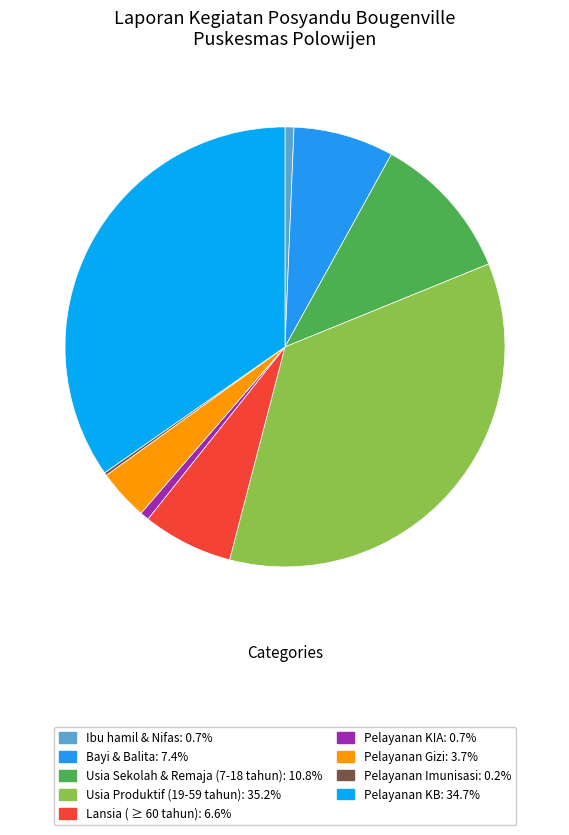

What percentage is the Lansia ( ≥ 60 tahun) slice, to the nearest percent?

7%